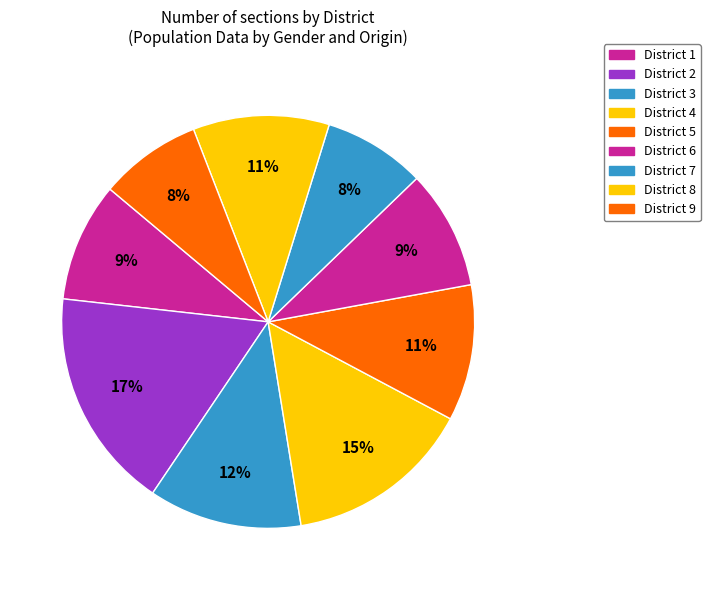

Does any single category account for the majority?

No